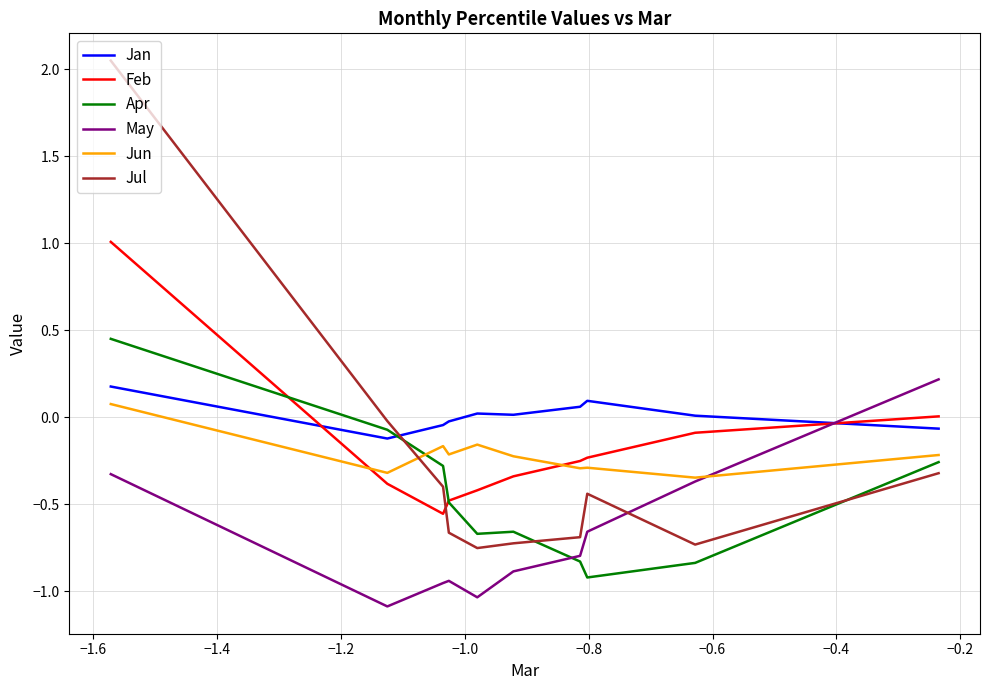

How many Jun values are between 0 and 1?

1